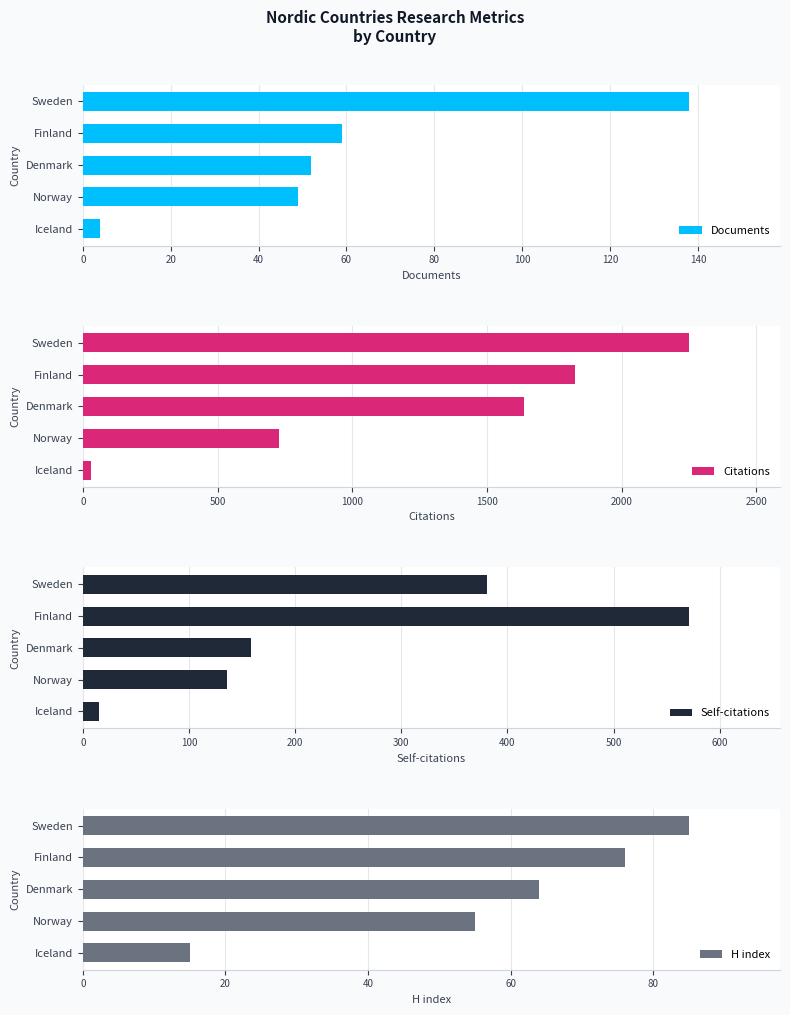

What is the difference between the maximum and minimum values in the Citations series?

2221